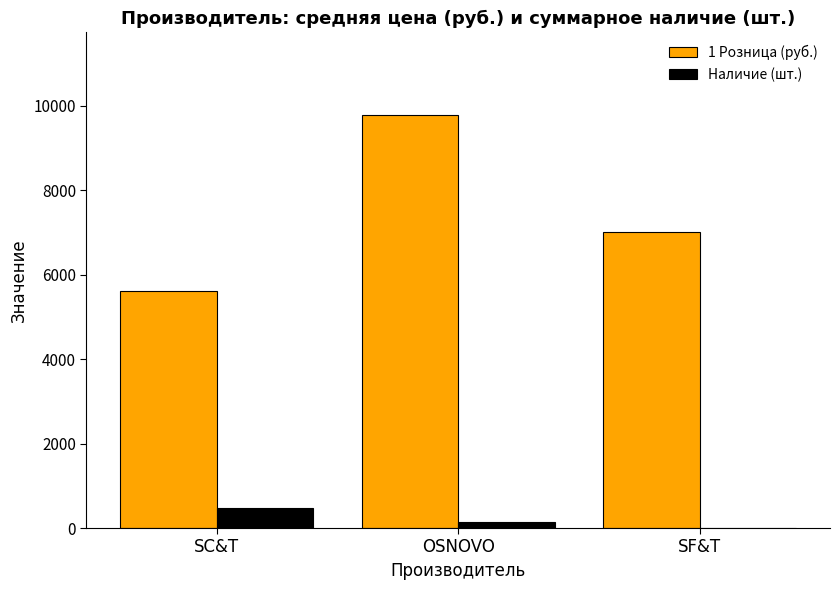

What is the total value across all series at SC&T?

6100